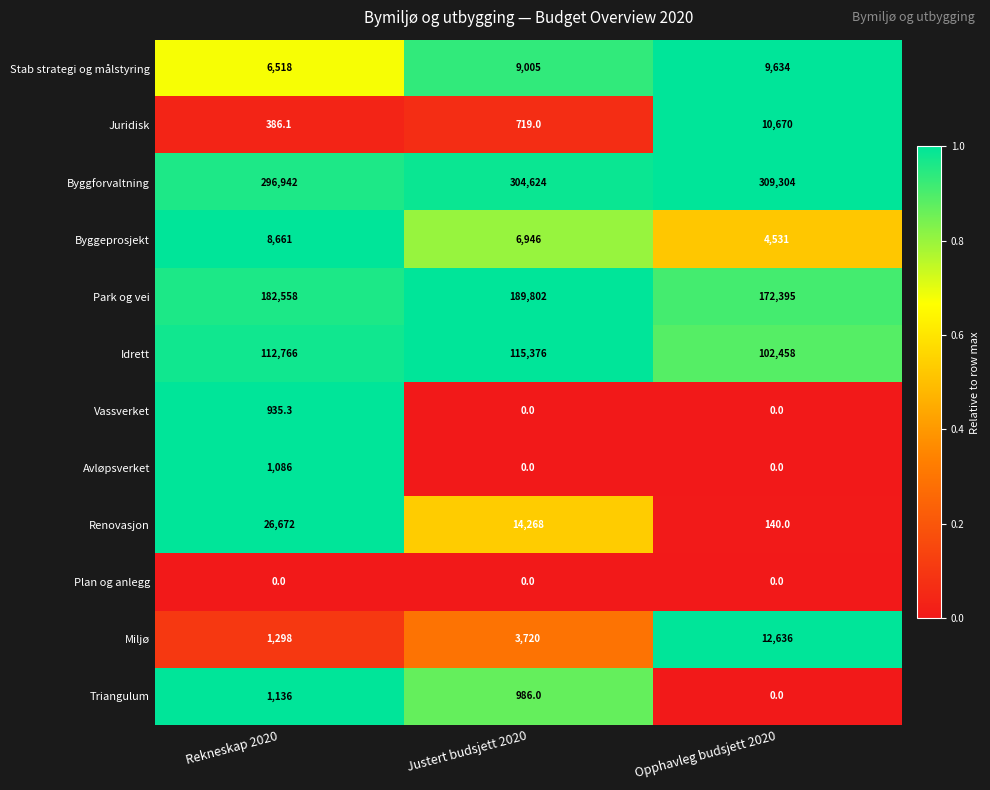

What is the sum of the Stab strategi og målstyring values at Rekneskap 2020 and Opphavleg budsjett 2020?

16152.0